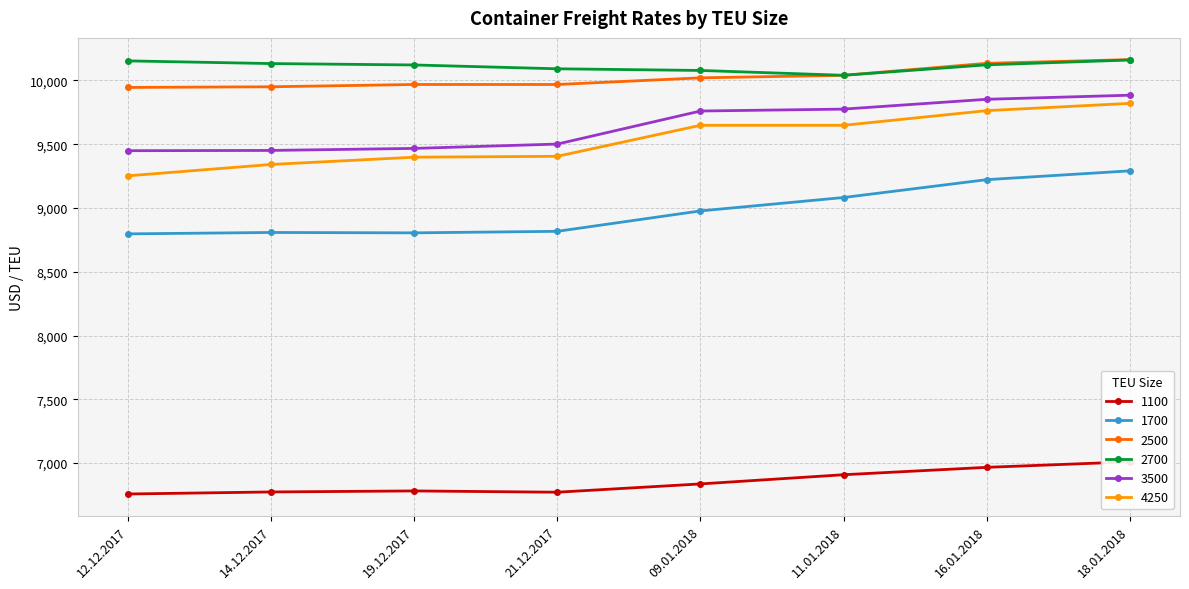

Reading left to right, extract all data points from this chart.

1100: 6758	6774	6782	6772	6837	6909	6967	7010
1700: 8797	8808	8805	8817	8977	9082	9222	9291
2500: 9945	9950	9968	9968	10020	10040	10134	10163
2700: 10153	10132	10121	10091	10078	10040	10122	10160
3500: 9449	9451	9467	9501	9760	9775	9852	9884
4250: 9252	9341	9398	9405	9648	9648	9763	9820